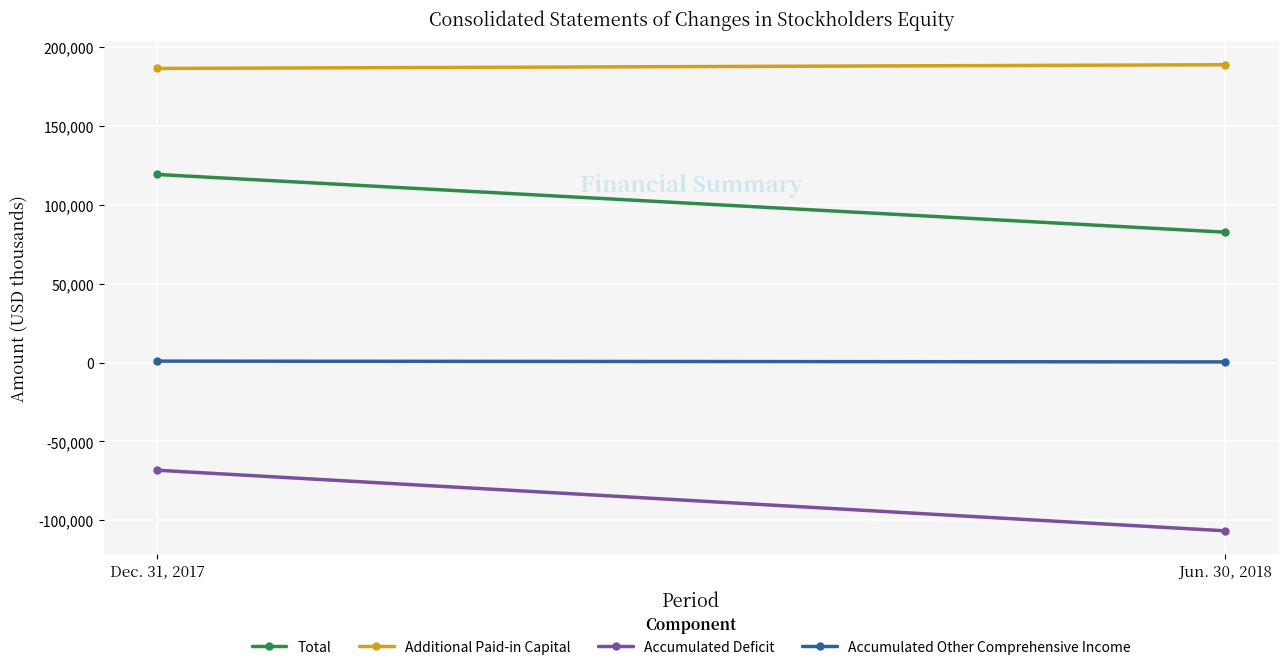

What are all the series names shown in the legend?

Total, Additional Paid-in Capital, Accumulated Deficit, Accumulated Other Comprehensive Income